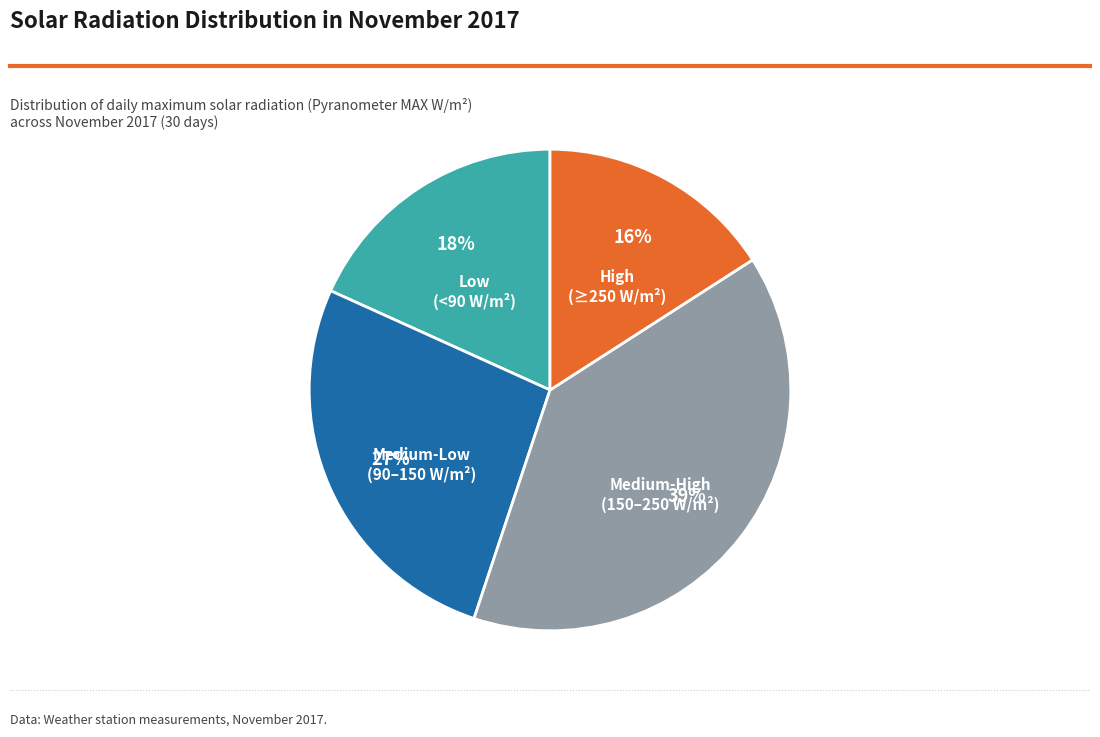

Is there any slice that represents more than half of the pie?

No